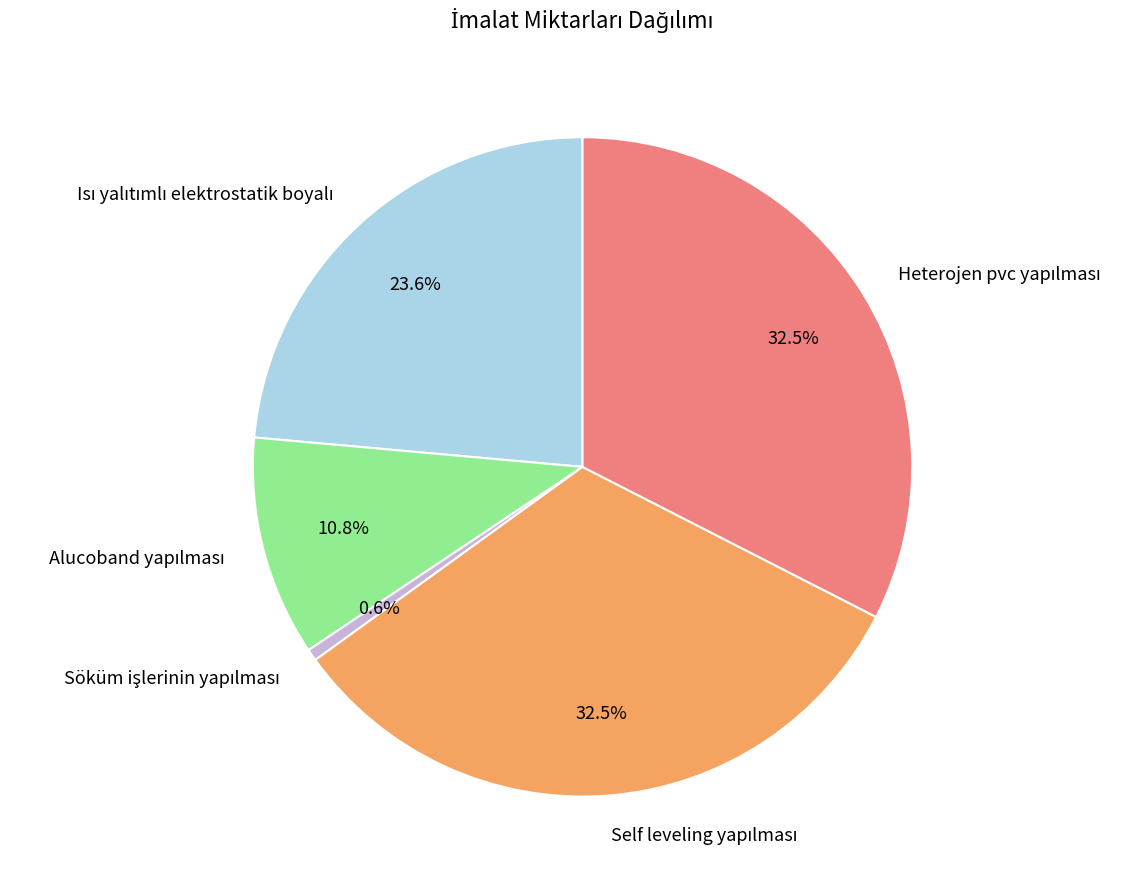

Count the number of slices in the pie.

5